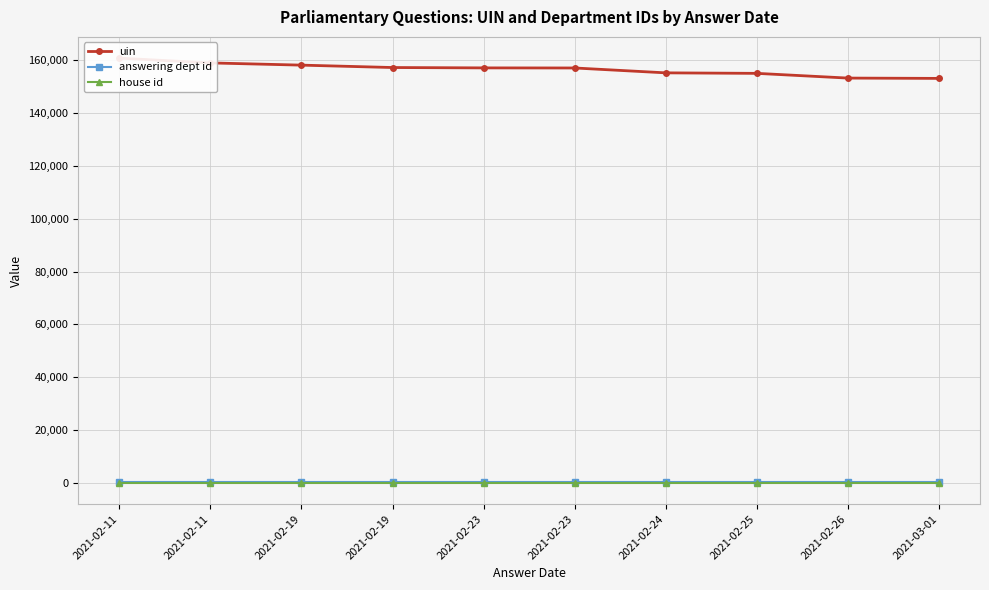

What is the minimum value for uin?

153126